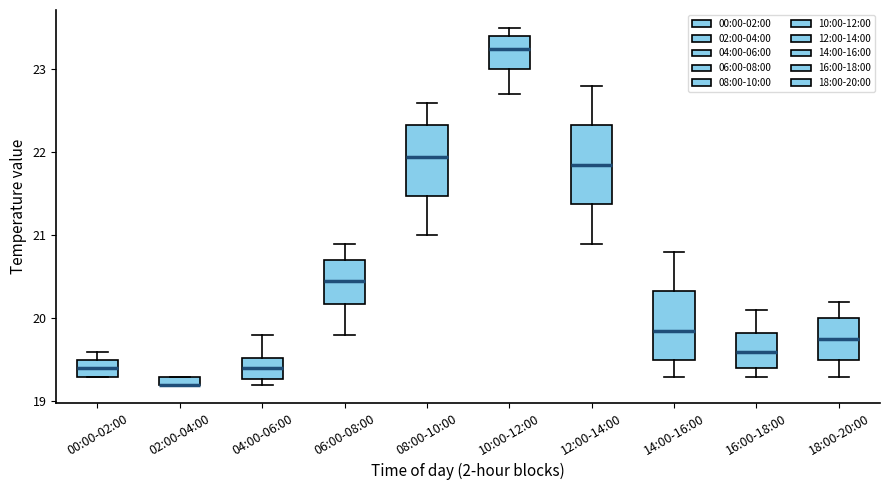

Where is the upper edge of the box for 18:00-20:00 on the y-axis? The values are not printed on the chart, so give them approximately, as read against the axis.

20.0